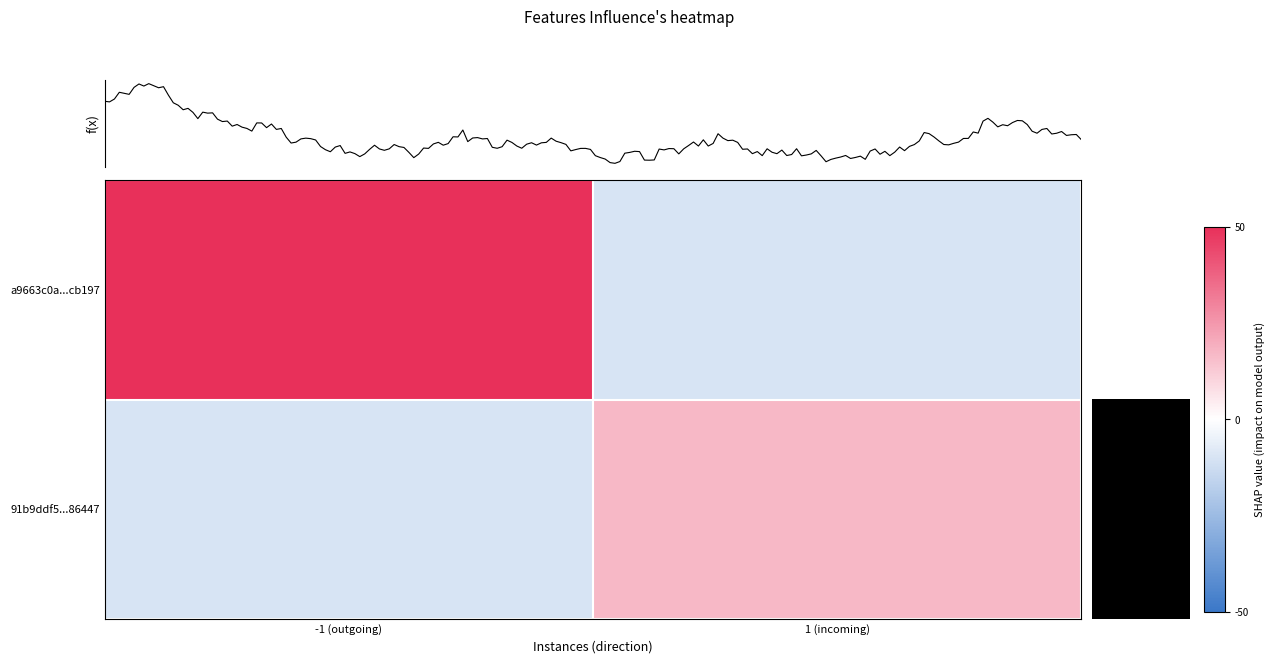

What is the difference between the a9663c0a...cb197 values at 1 (incoming) and -1 (outgoing)?

60